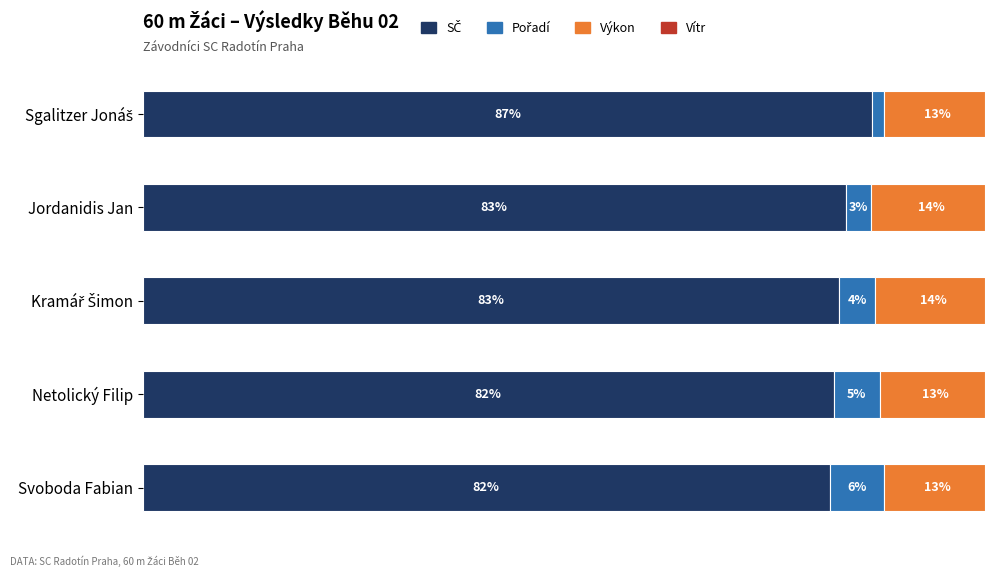

Reading left to right, what are all the values shown in this chart?

SČ: 0=86.6	20=83.5	40=82.7	60=82.0	80=81.6
Pořadí: 0=1.4	20=3.0	40=4.3	60=5.5	80=6.4
Výkon: 0=12.7	20=14.3	40=13.7	60=13.2	80=12.7
Vítr: 0=-0.7	20=-0.8	40=-0.7	60=-0.7	80=-0.6